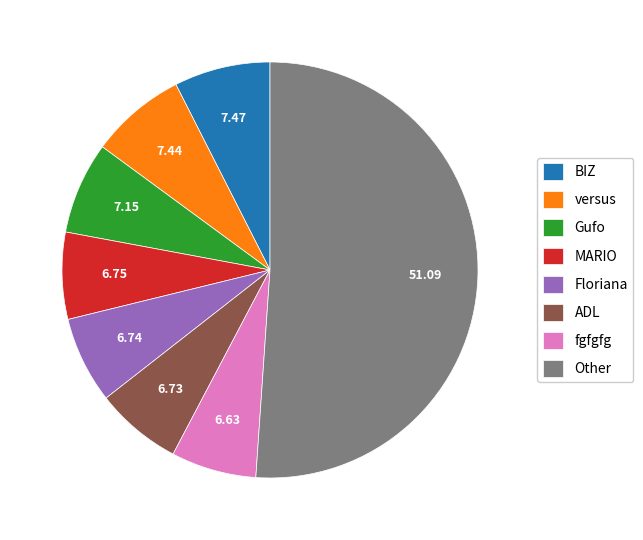

How many slices are in this pie chart?

8